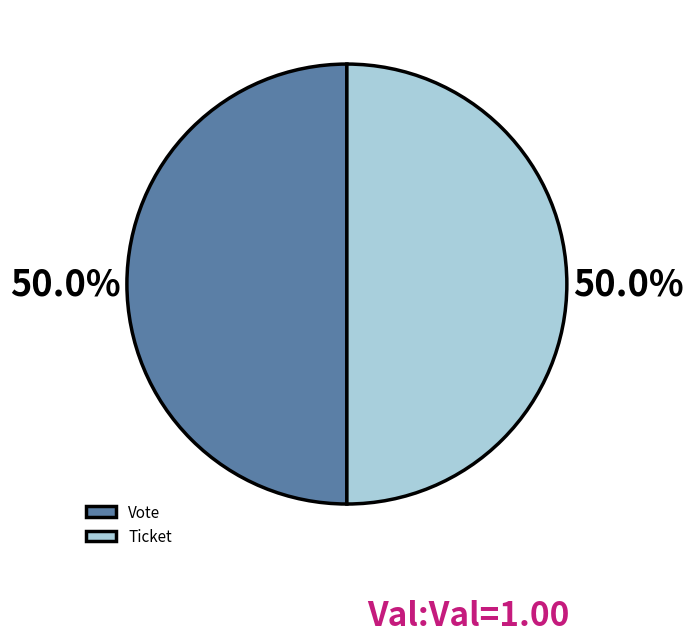

Approximately how many times larger is the value at Ticket compared to Vote?

1.0